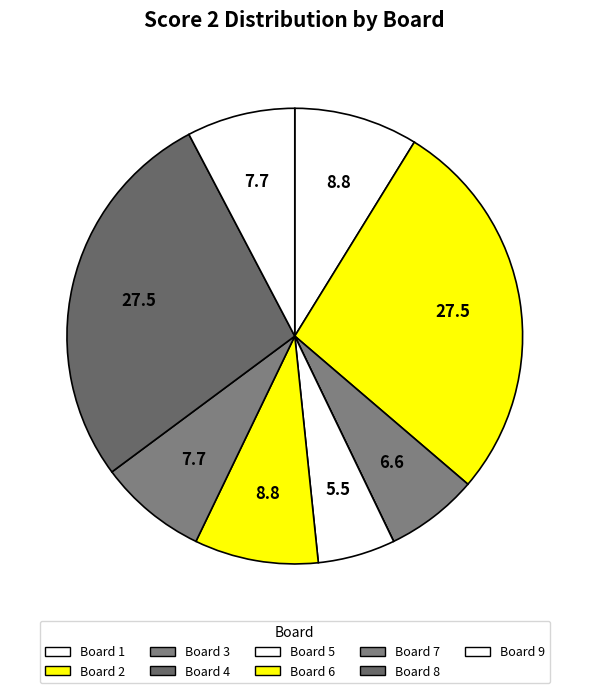

Does any single category account for the majority?

No